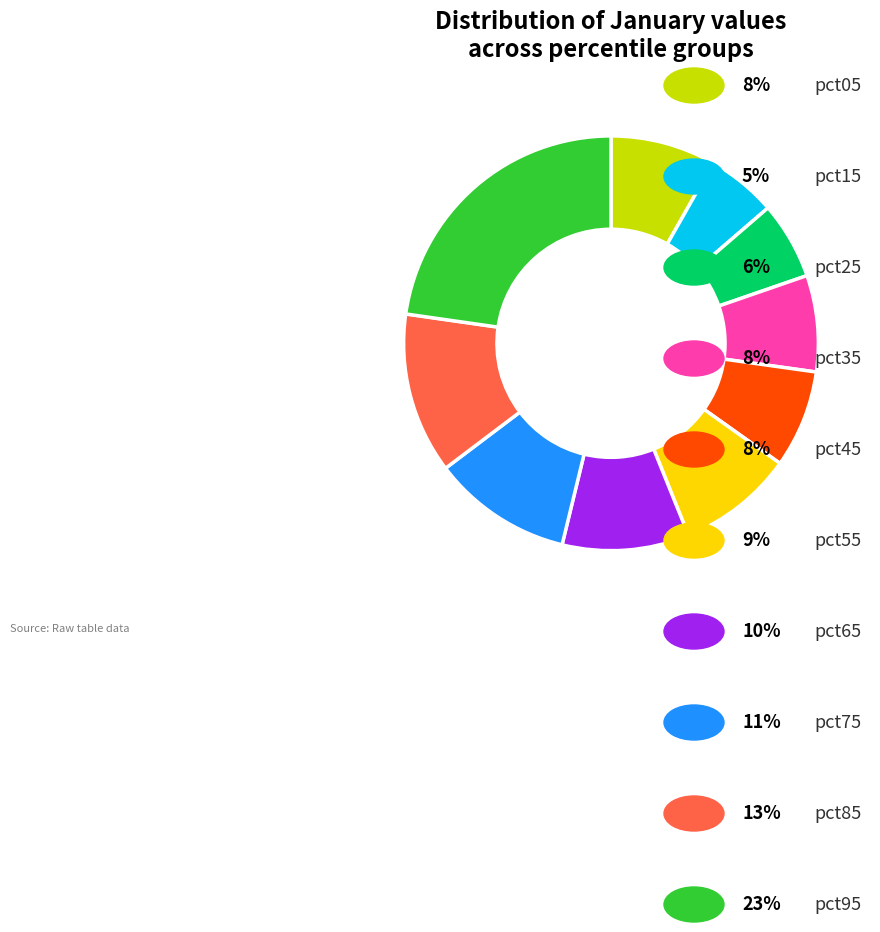

Is there a majority slice in this chart?

No